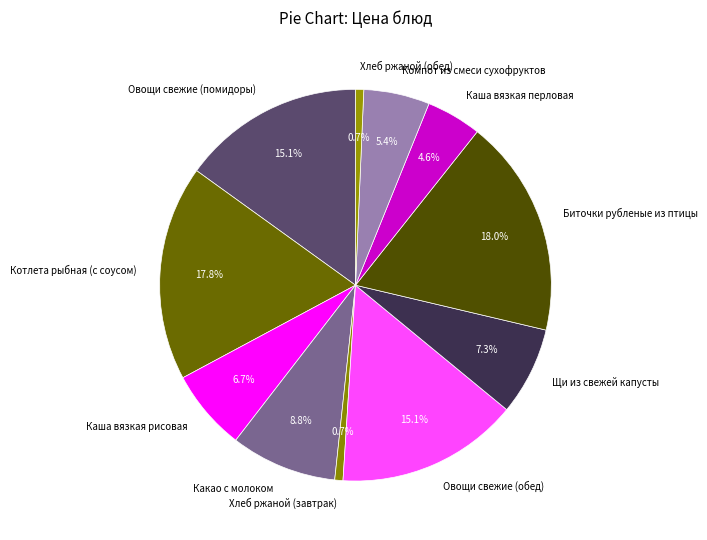

What percentage is the Какао с молоком slice, to the nearest percent?

9%